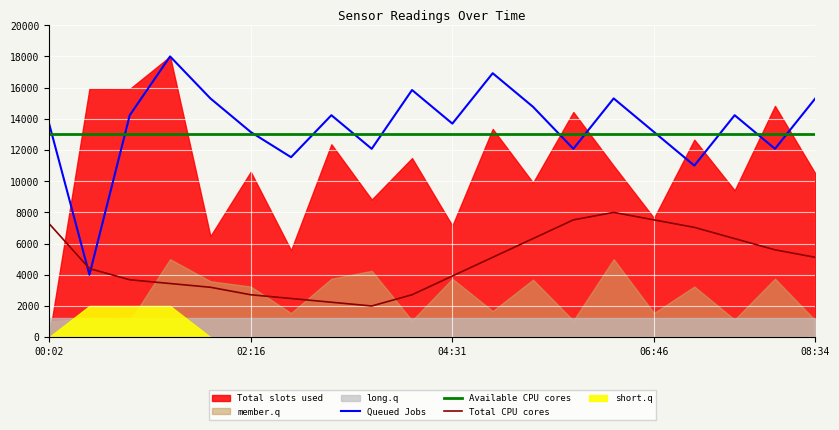

How many times do Total CPU cores and Queued Jobs cross each other?

2